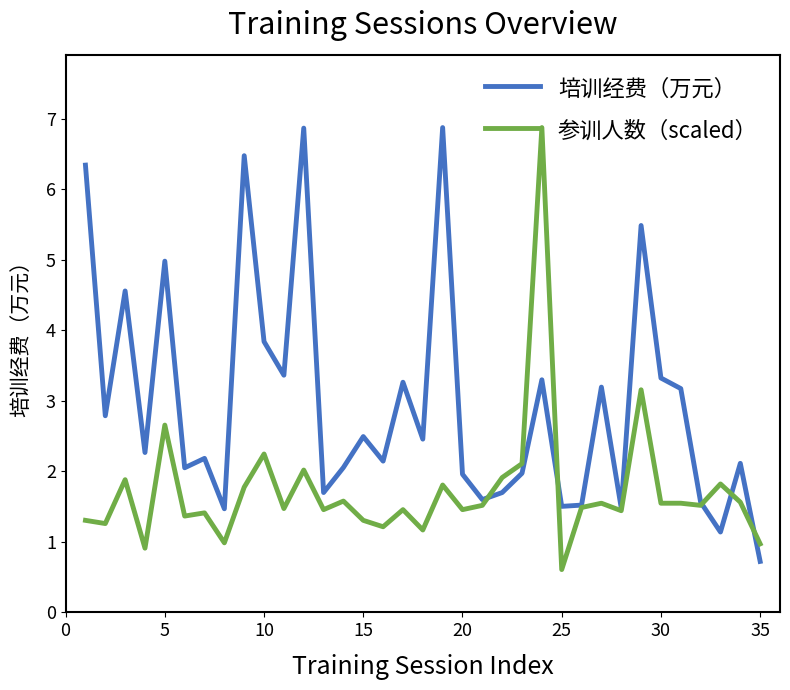

What is the minimum value shown in the chart?

0.6